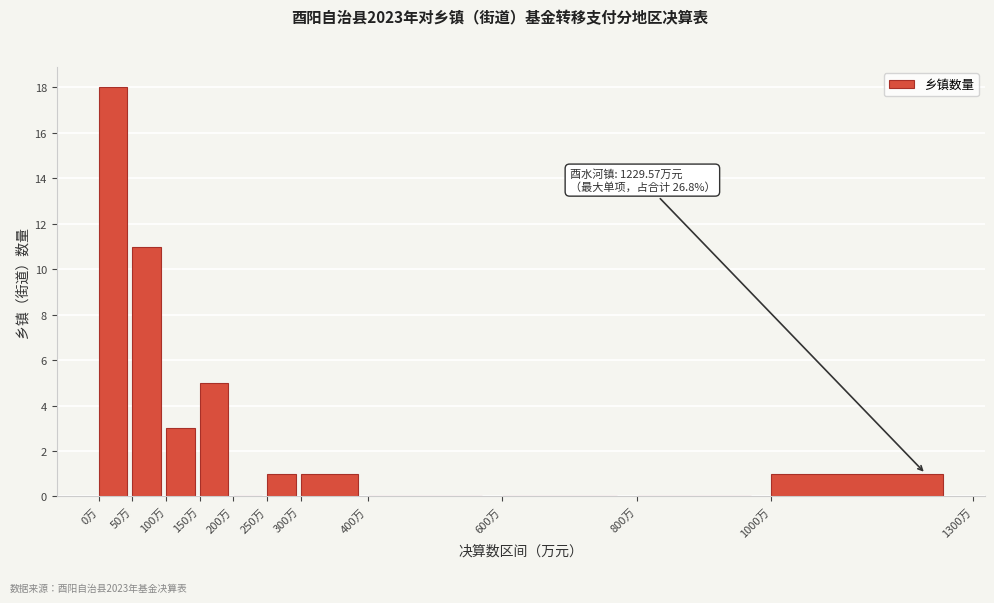

Which range on the x-axis has the tallest bar?

0 to 50